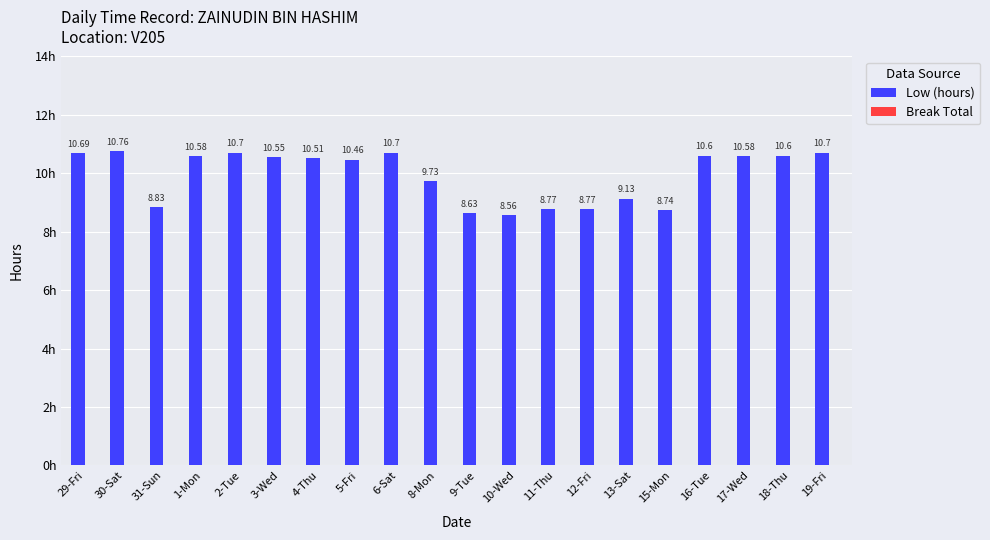

Between 19-Fri and 30-Sat, which is larger?

30-Sat